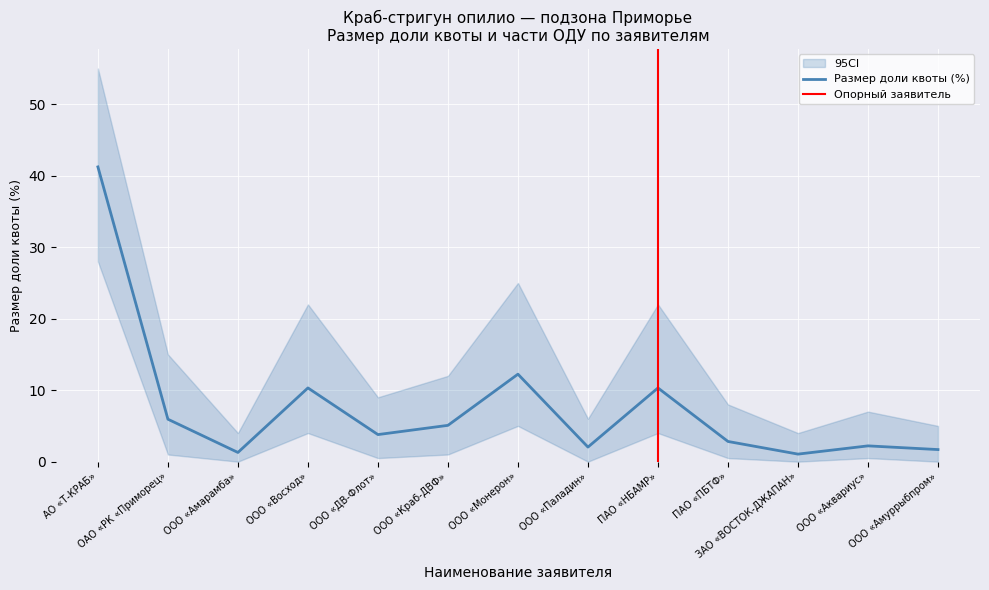

How many distinct data groups are displayed?

1